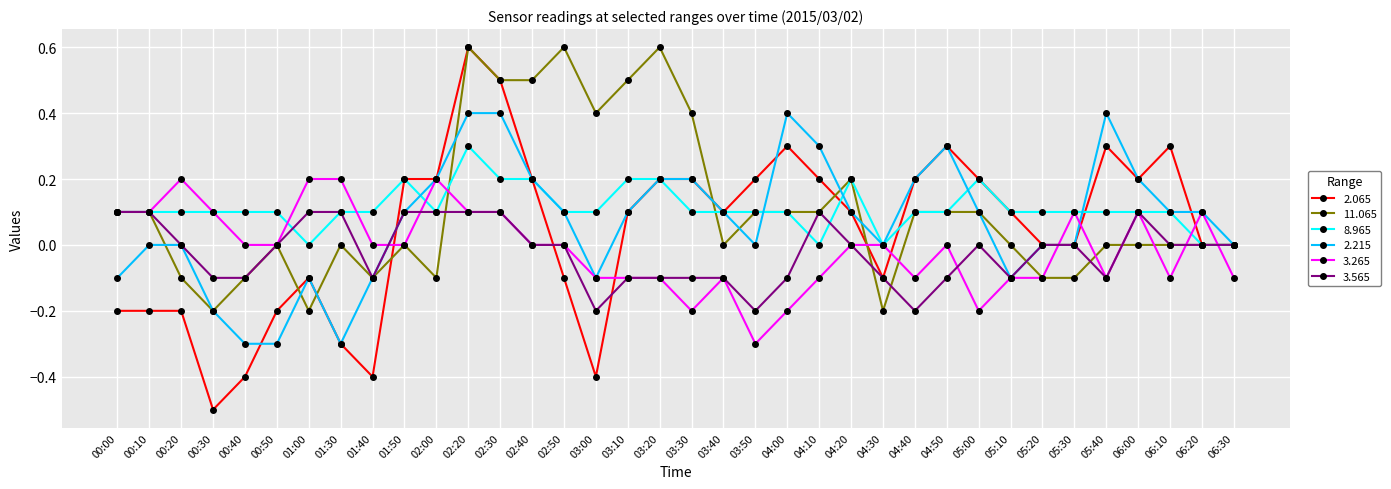

What is the difference between the maximum and minimum values in the 3.565 series?

0.3